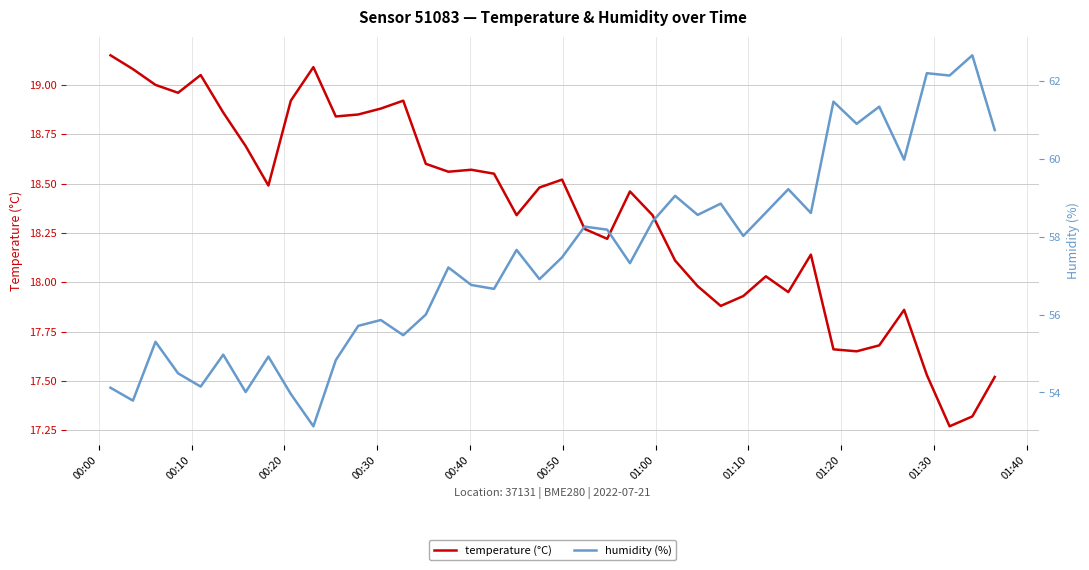

Is it true that humidity (%) equals 34.3 at 01:10?

False